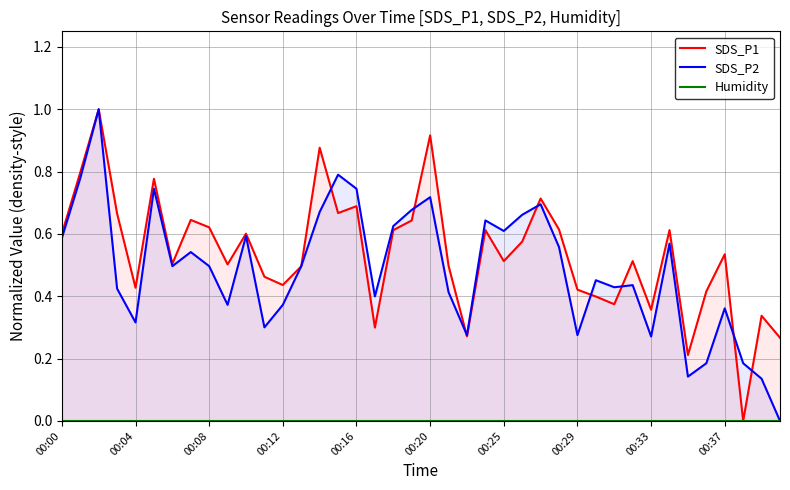

Is it true that SDS_P2 equals 0.4 at 00:29?

False